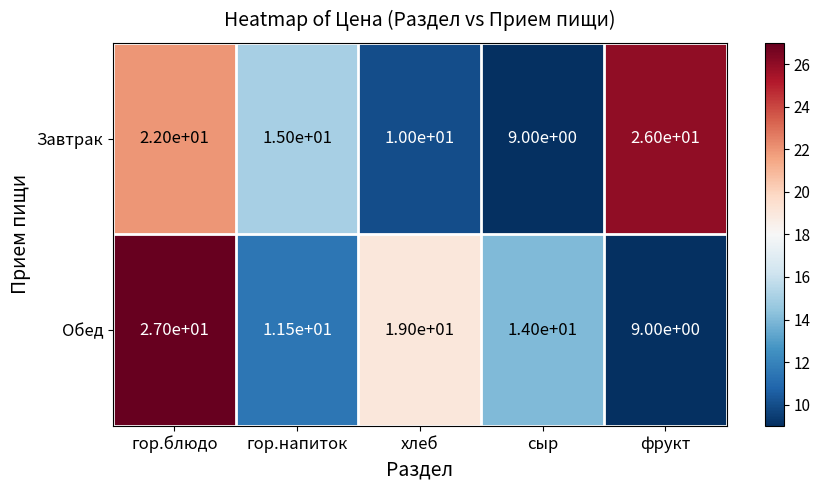

What is the total value across all series at хлеб?

29.0